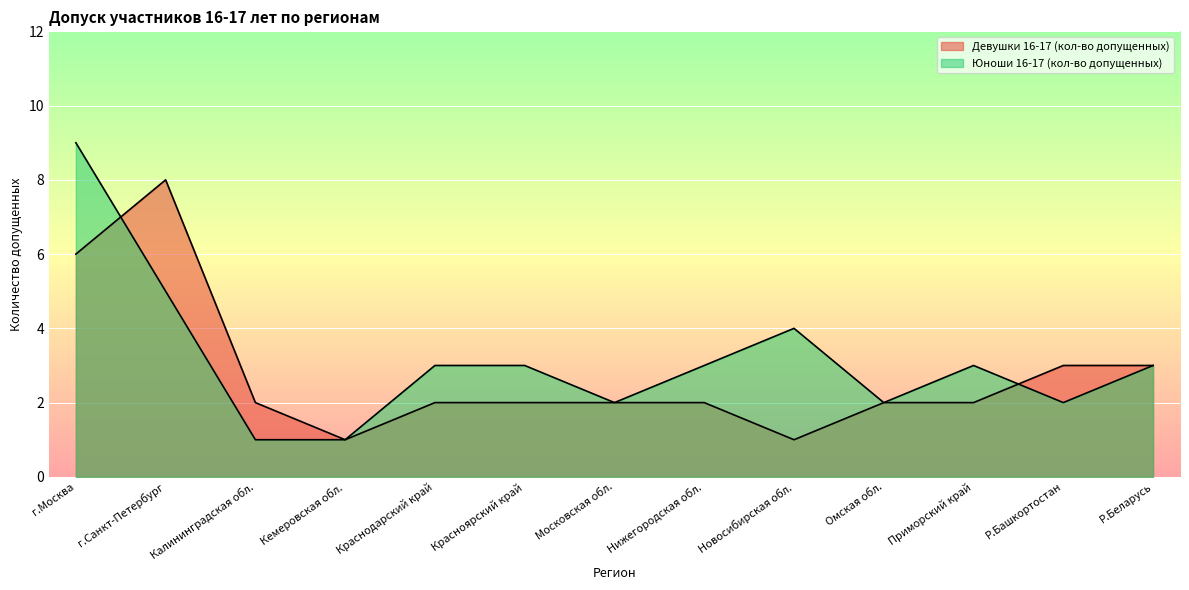

Which series changed the most between Калининградская обл. and Красноярский край?

Юноши 16-17 (кол-во допущенных)